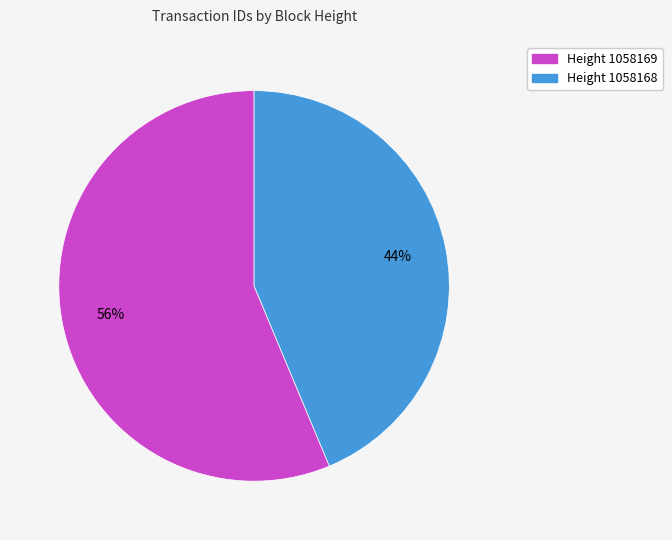

Is there a majority slice in this chart?

Yes